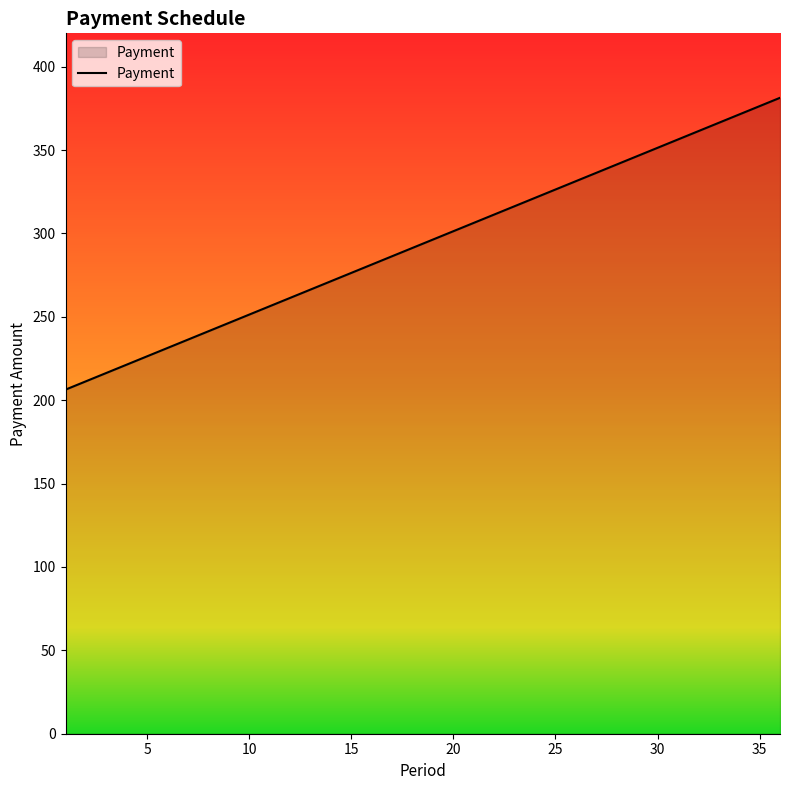

How many values are below 296?

18